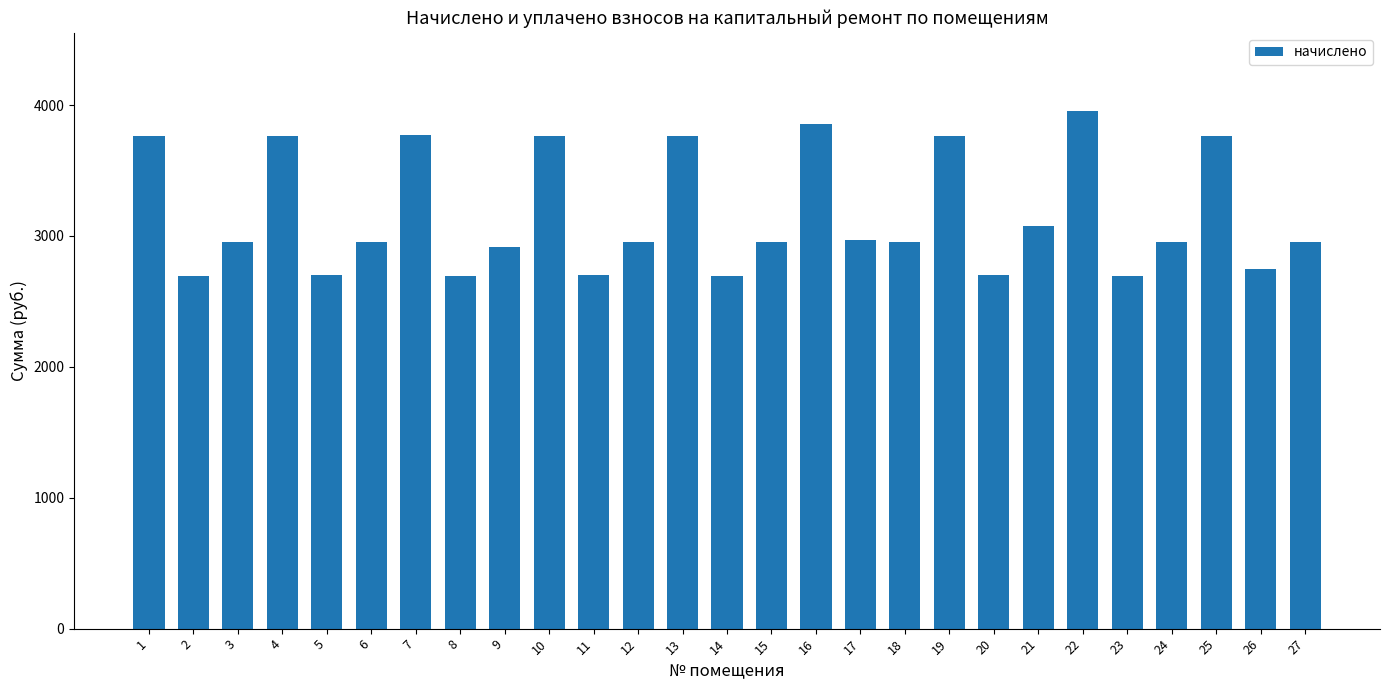

Where is the data nearest to the value 3327?

21